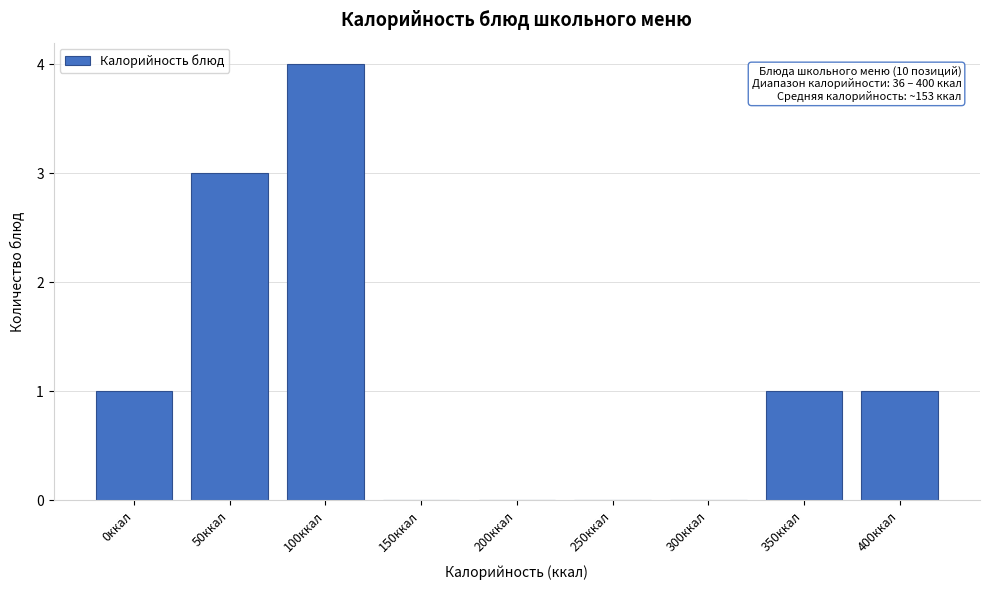

Reading left to right, extract all data points from this chart.

0ккал=1	50ккал=3	100ккал=4	150ккал=0	200ккал=0	250ккал=0	300ккал=0	350ккал=1	400ккал=1